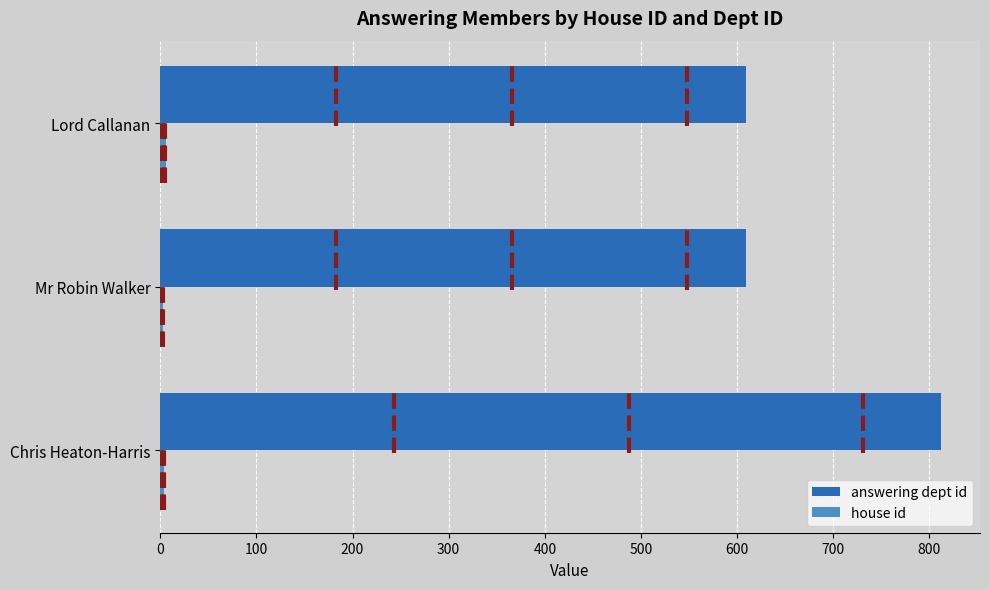

Which series has the largest total across all categories?

answering dept id